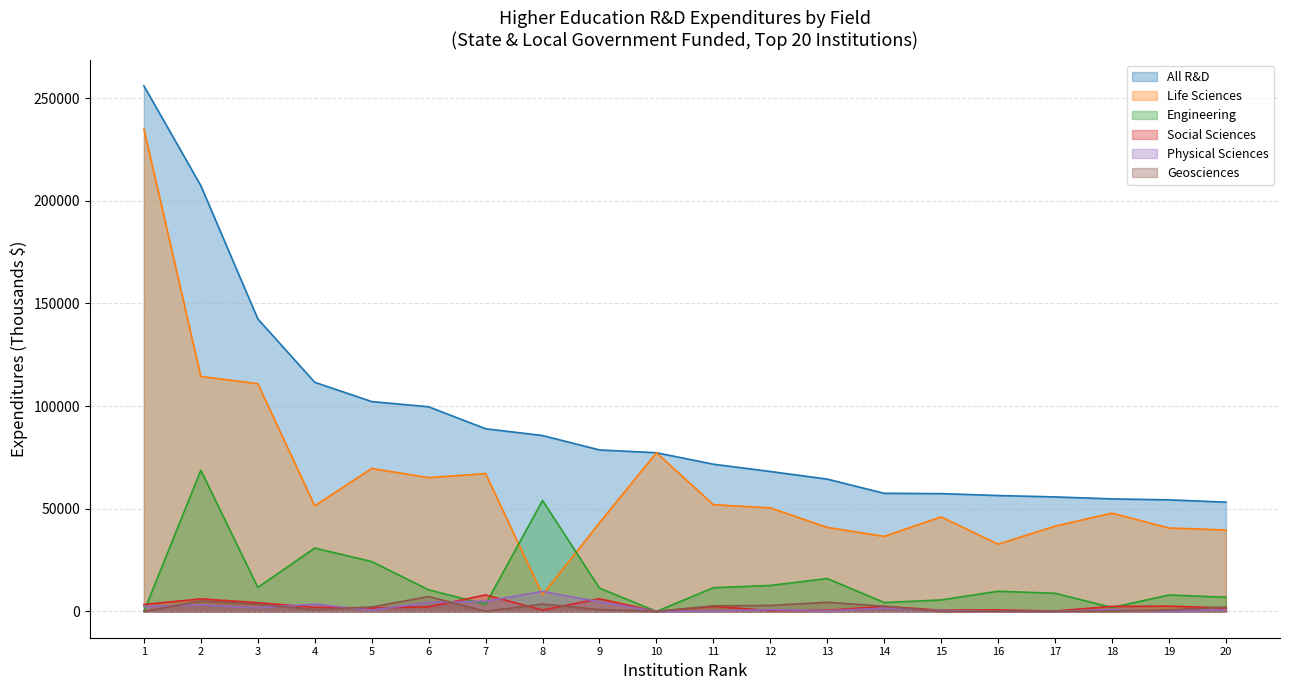

In Engineering, how many points are lower than both neighbors (excluding endpoints)?

5